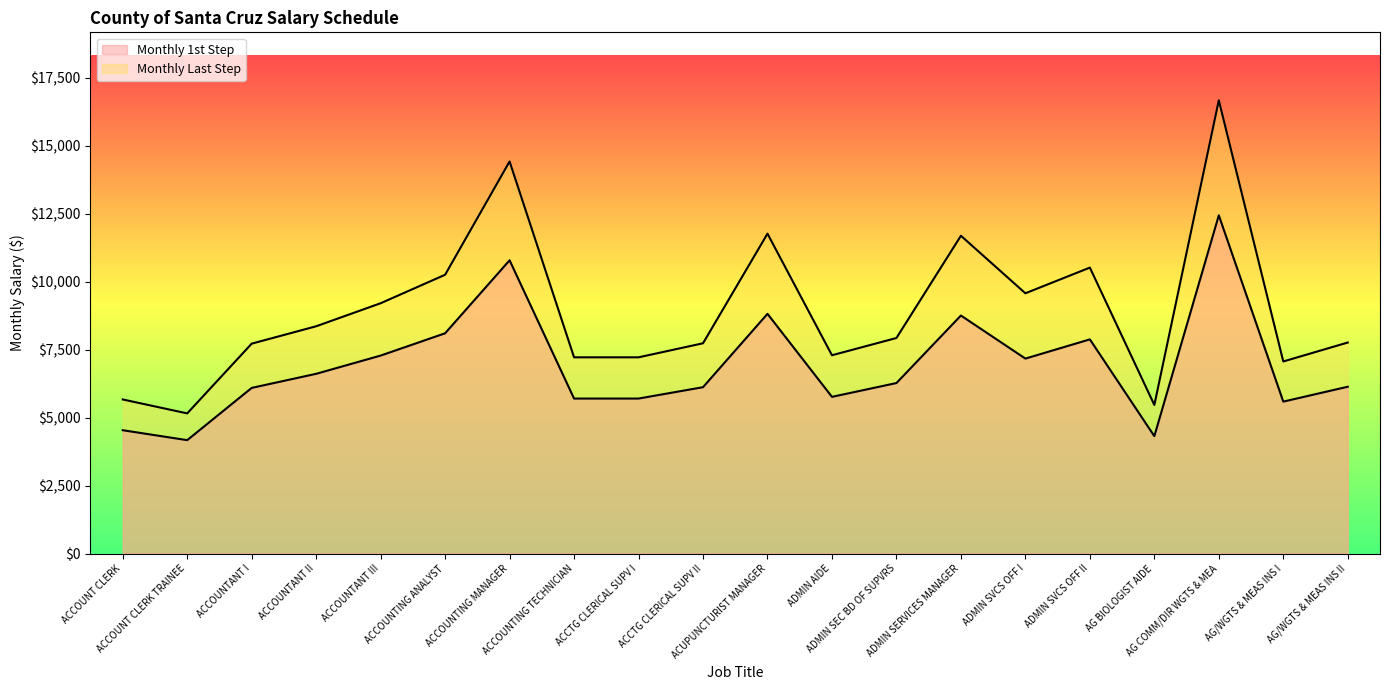

What is the spread (max minus min) of values at ADMIN SVCS OFF I?

2402.4